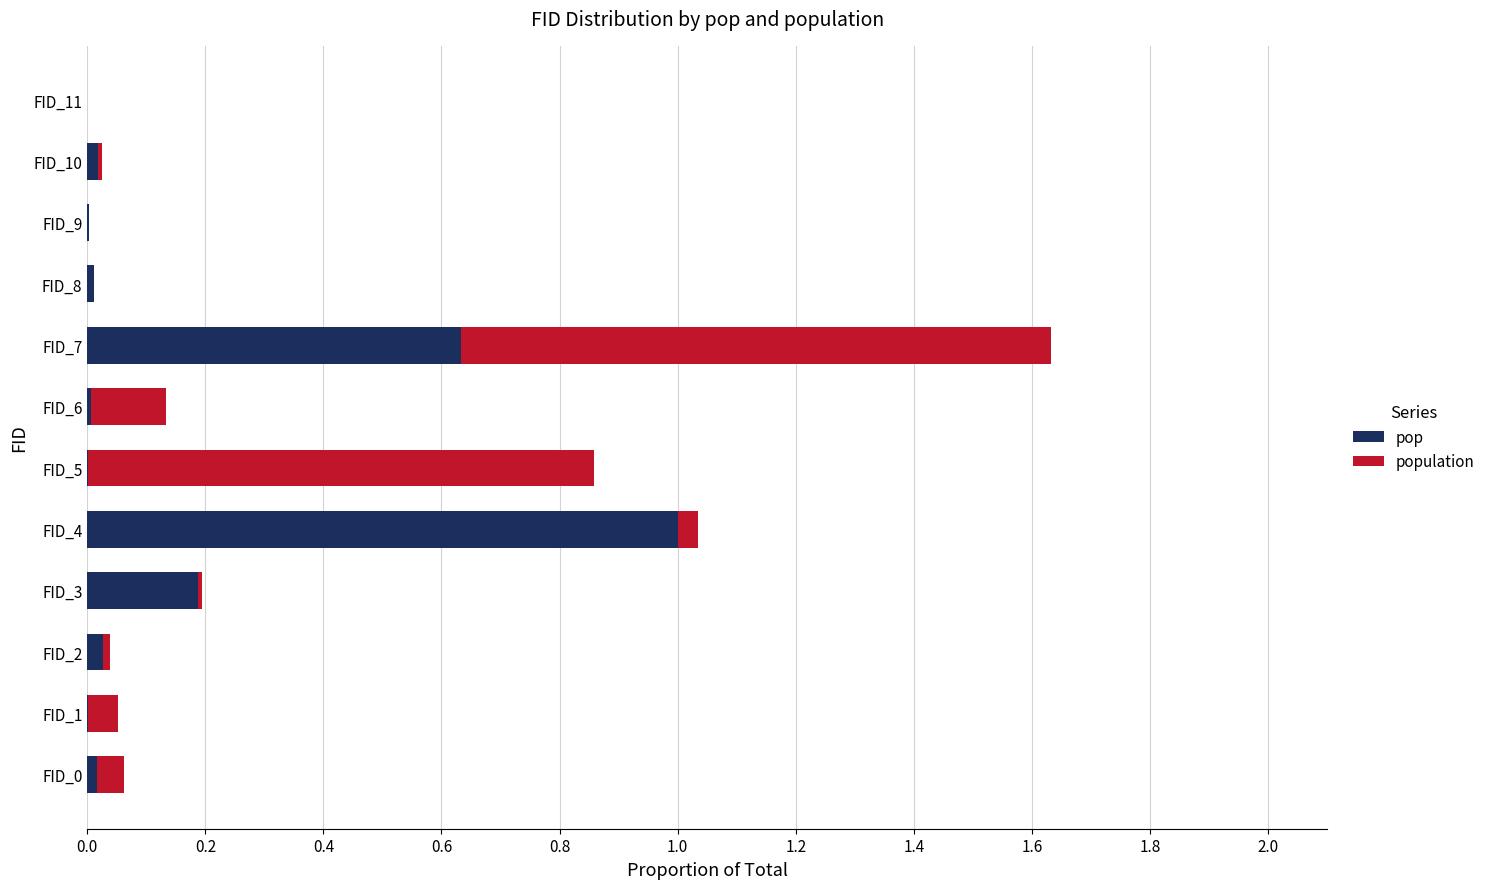

The value of pop at FID_5 is 0.0. True or false?

True